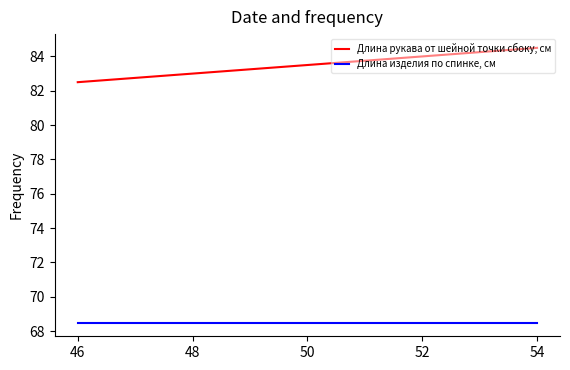

List the series in order of their overall mean, highest first.

Длина рукава от шейной точки сбоку, см, Длина изделия по спинке, см